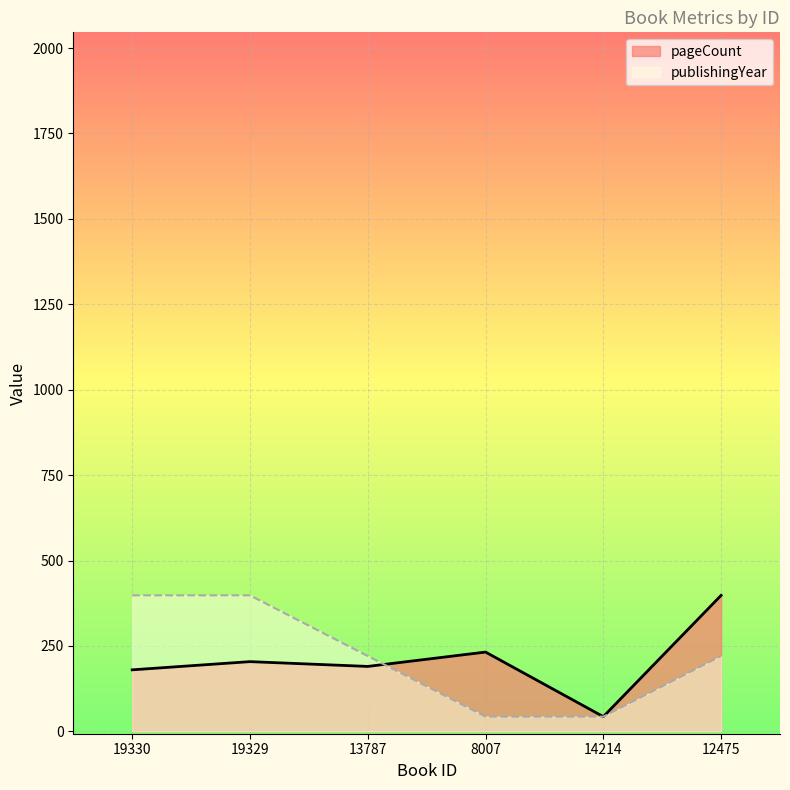

The publishingYear series shows 43.0 at 8007. True or false?

True